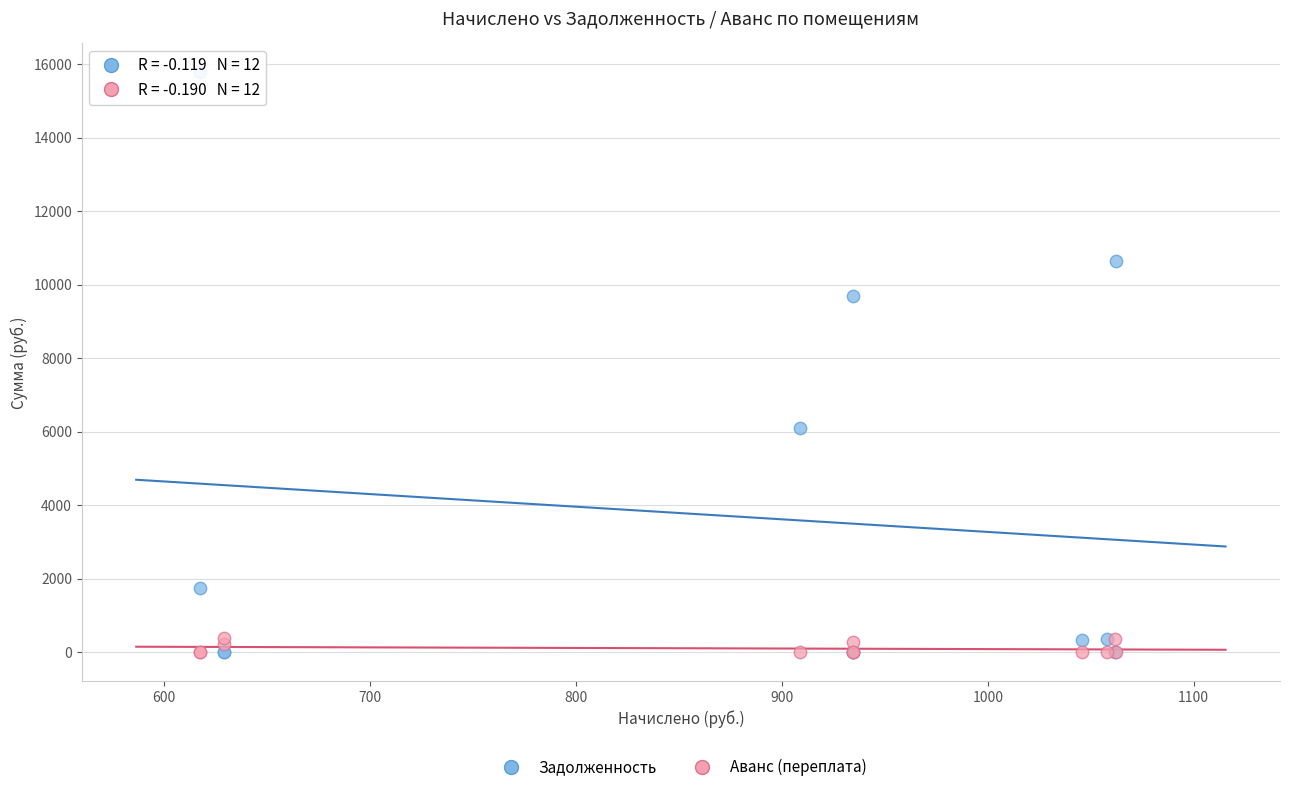

What are all the series names shown in the legend?

Задолженность, Аванс (переплата)